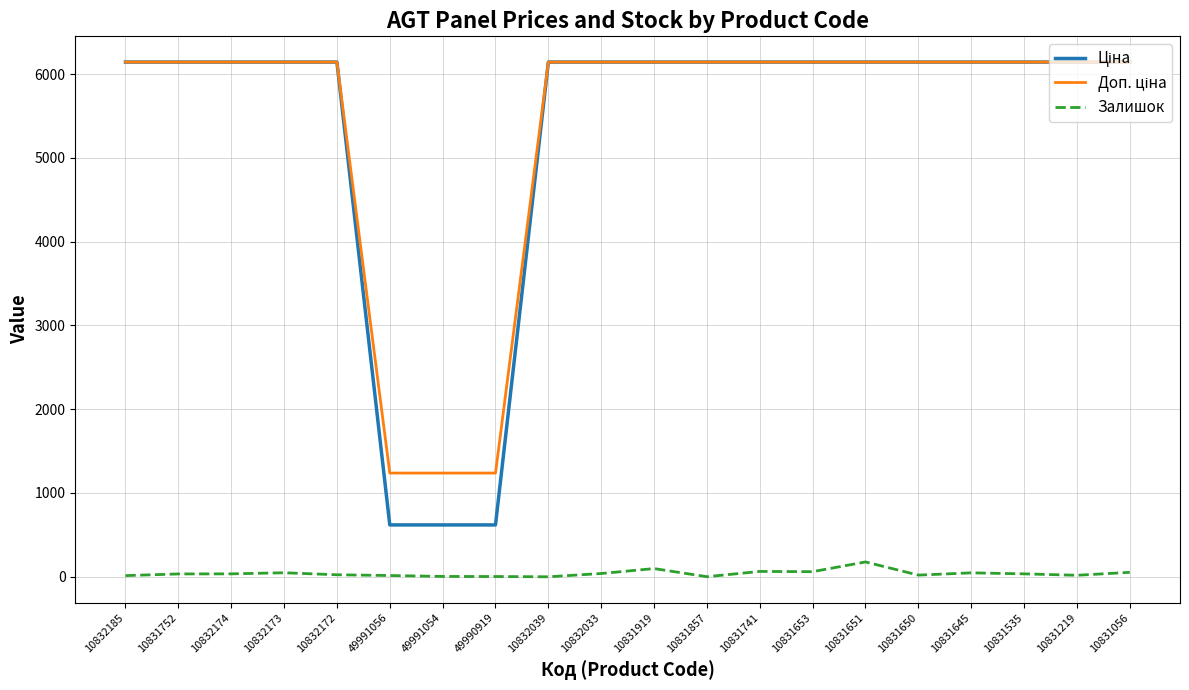

Is it true that Залишок equals 4.0 at 49991054?

True